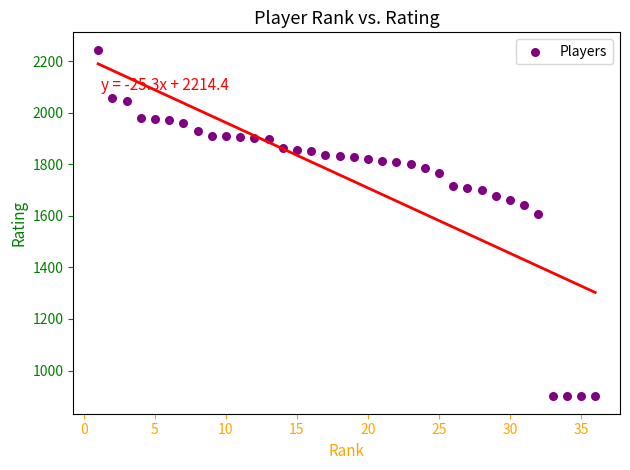

What is the range of X values (max minus min)?

35